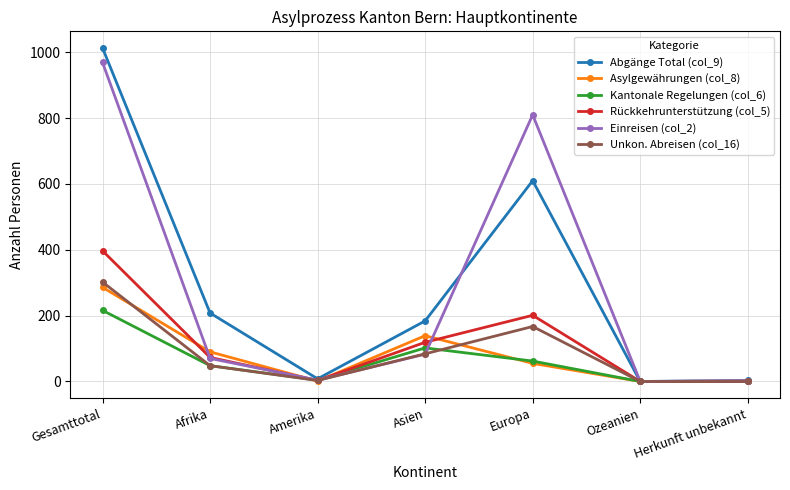

Is the value of Einreisen (col_2) at Herkunft unbekannt greater than the value of Rückkehrunterstützung (col_5) at Asien?

No